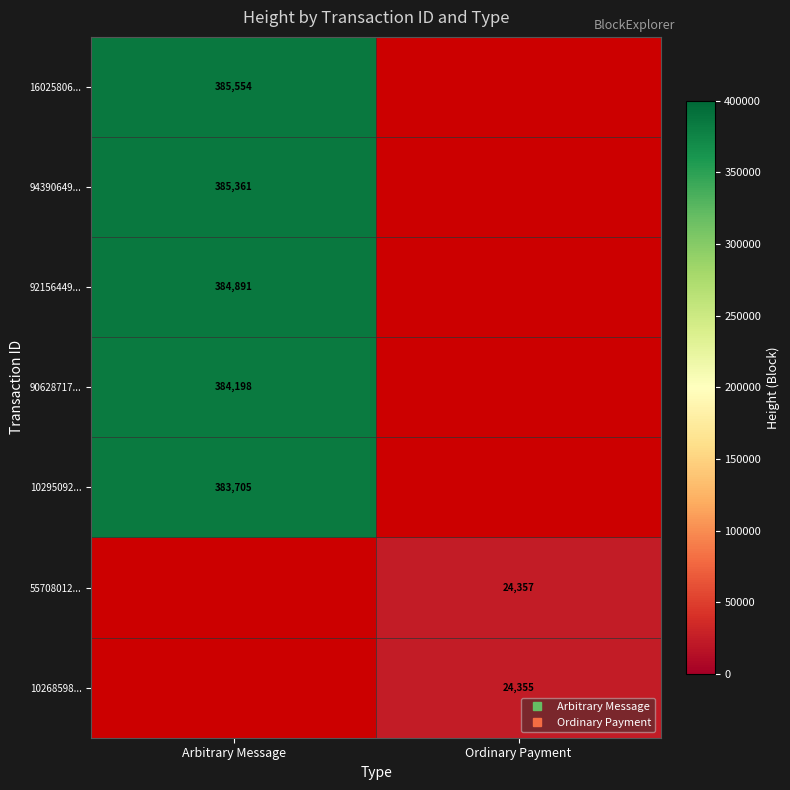

What is the minimum value shown in the chart?

24355.0